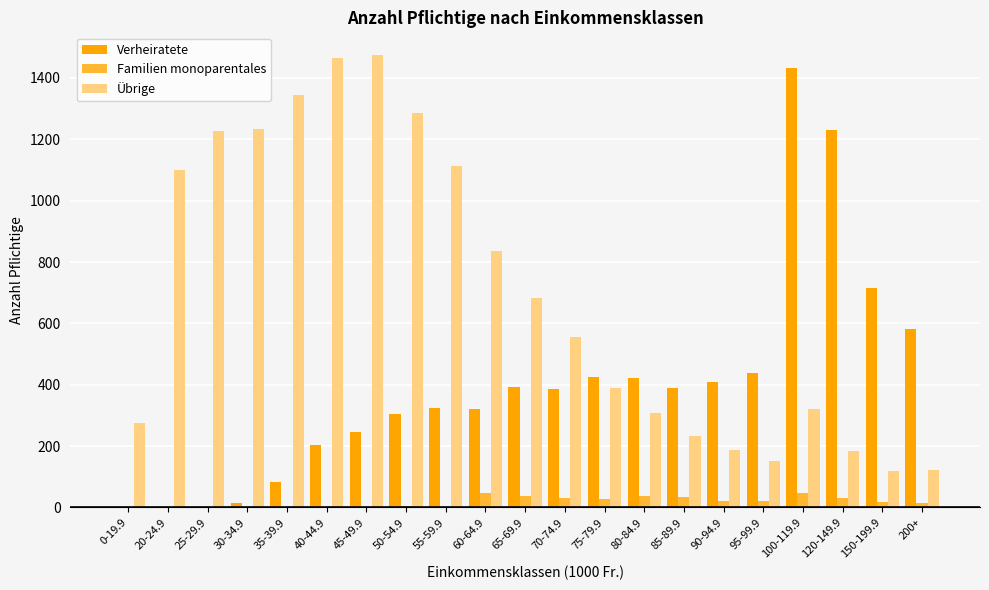

Is it true that Familien monoparentales equals 0 at 35-39.9?

True